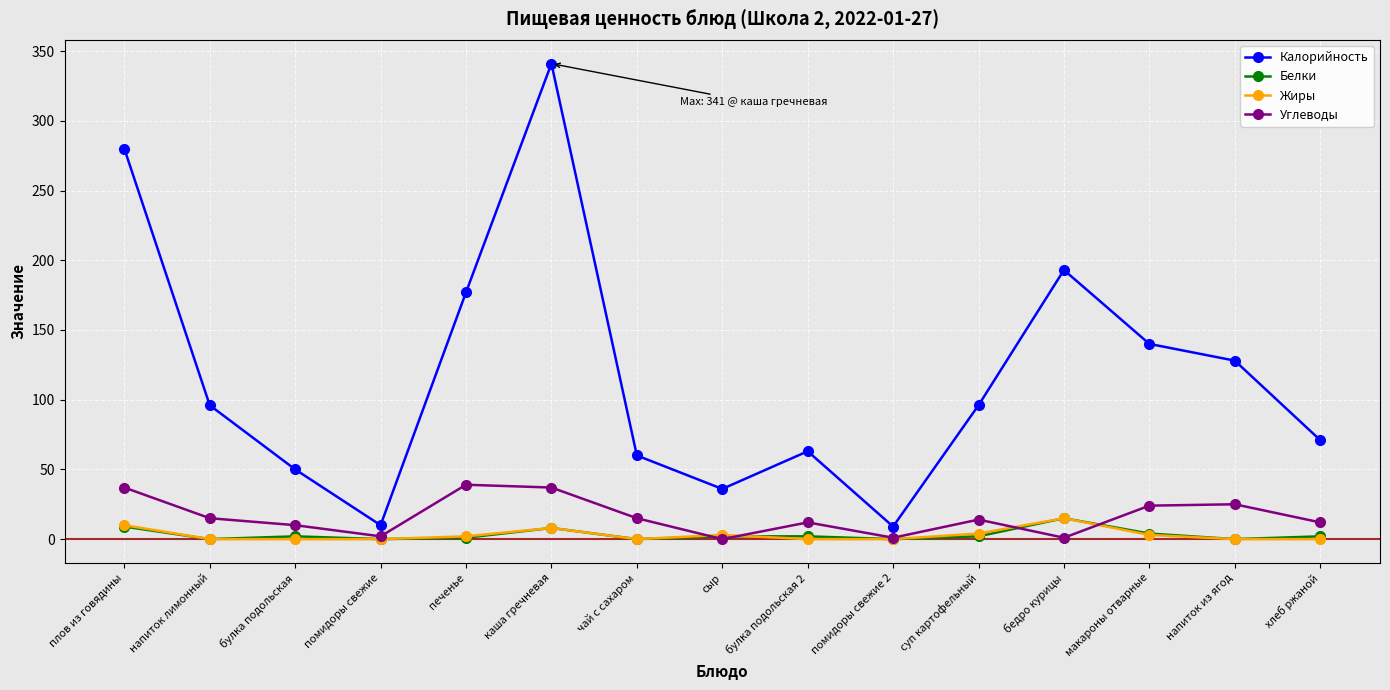

What are all the series names shown in the legend?

Калорийность, Белки, Жиры, Углеводы